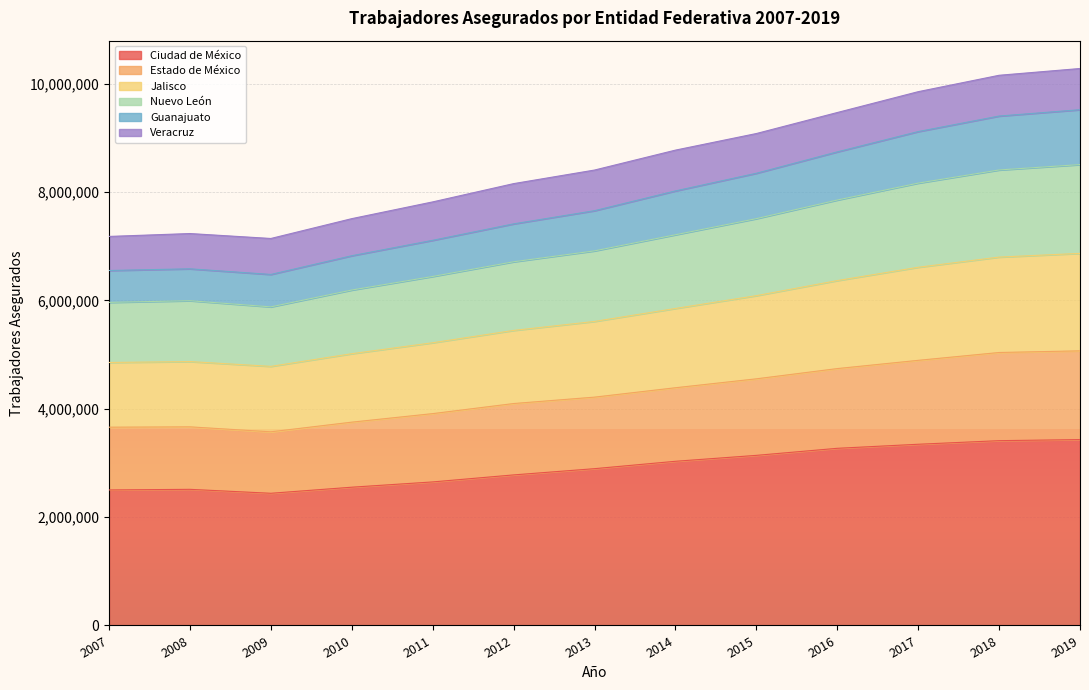

What is the total value across all series at 2016?

9467318